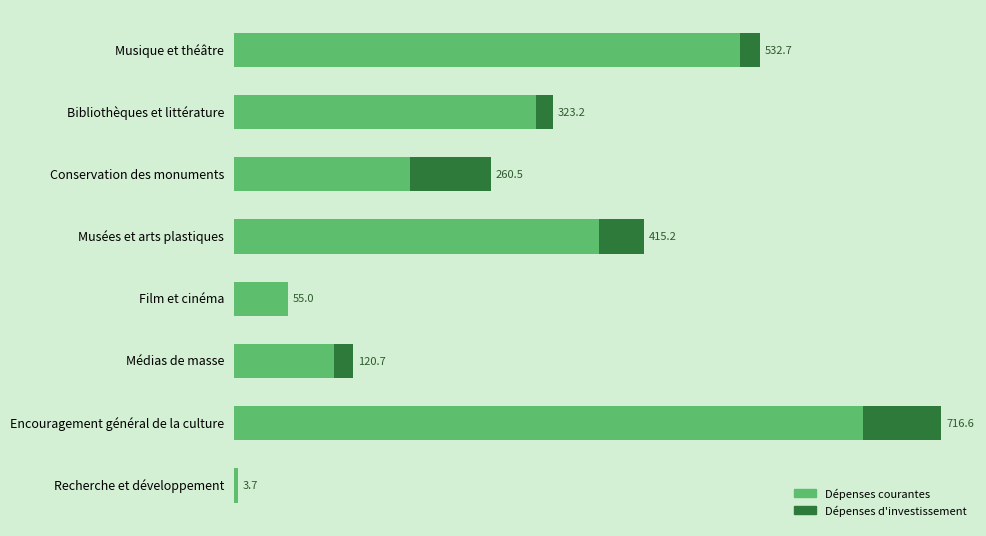

Which series has the largest total across all categories?

Dépenses courantes